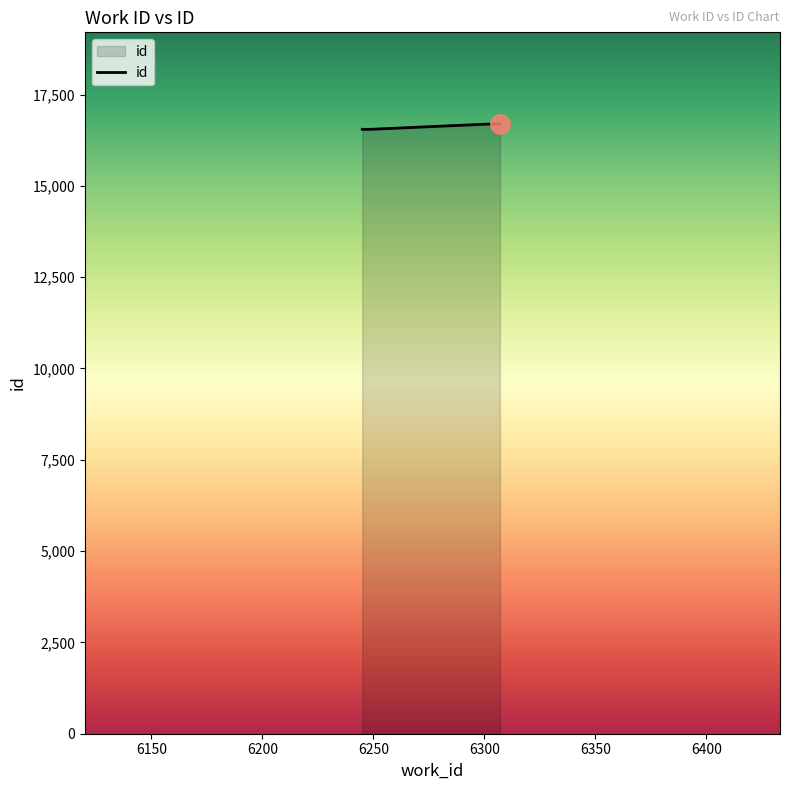

What is the sum of all values?

83027